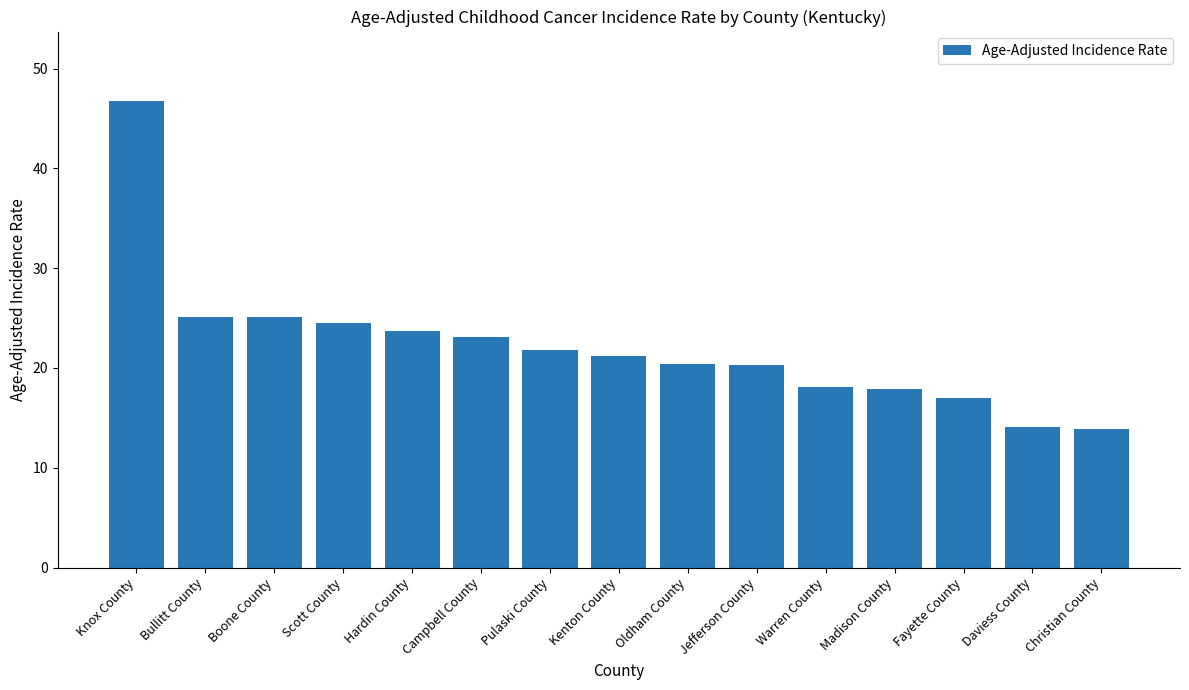

Between Daviess County and Boone County, which is larger?

Boone County